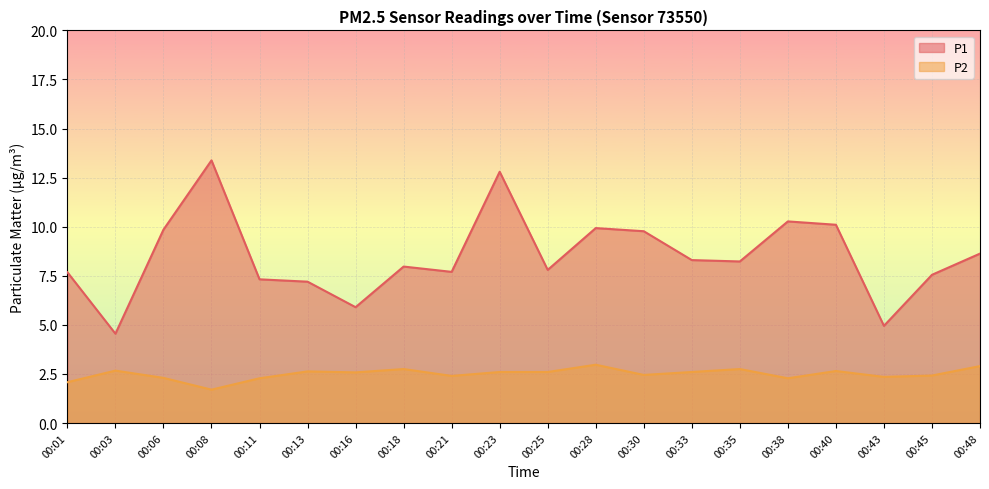

True or false: P1 has more than 1 interior local peaks.

True